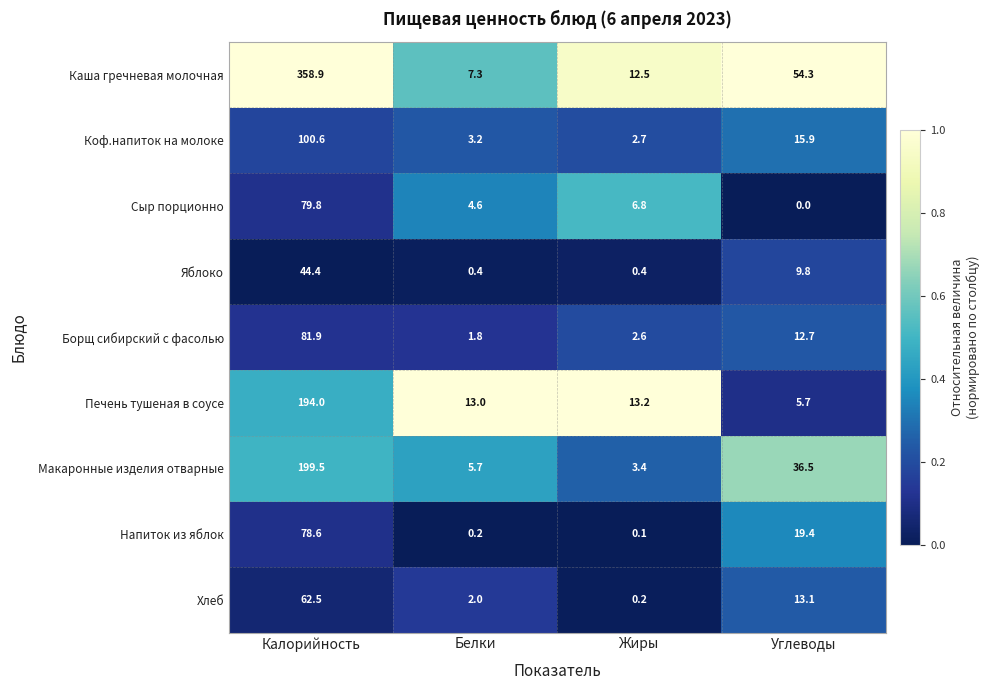

What is the difference between the Хлеб values at Жиры and Калорийность?

62.3